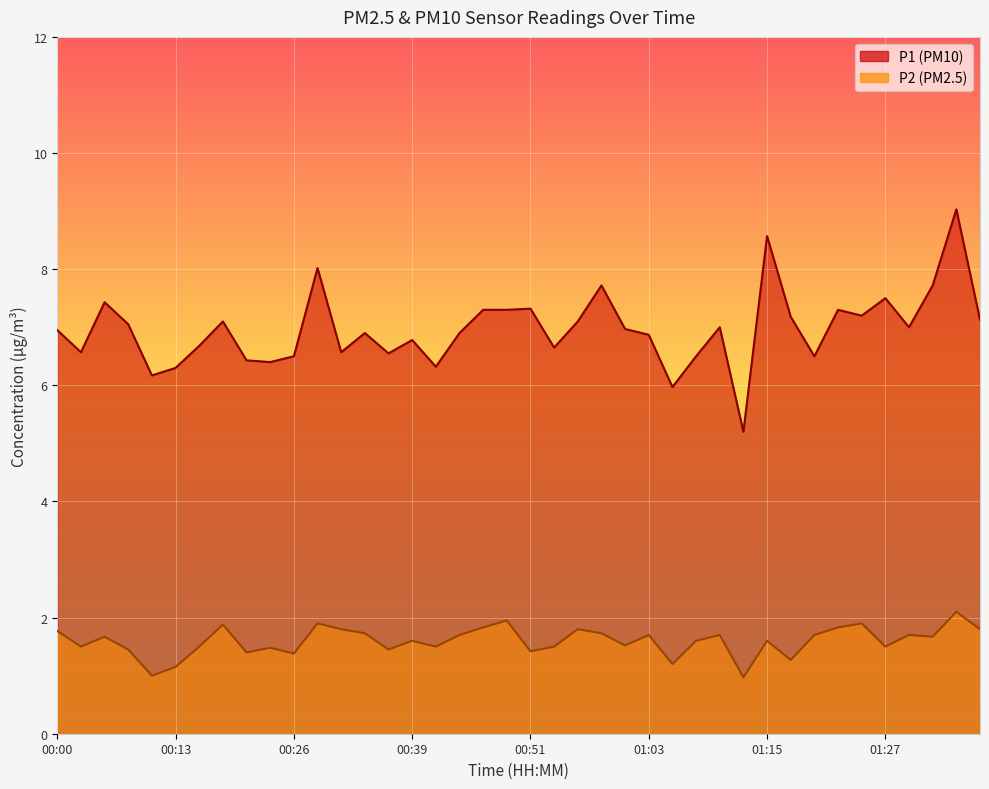

What is the difference between the P2 values at 01:37 and 01:25?

0.1